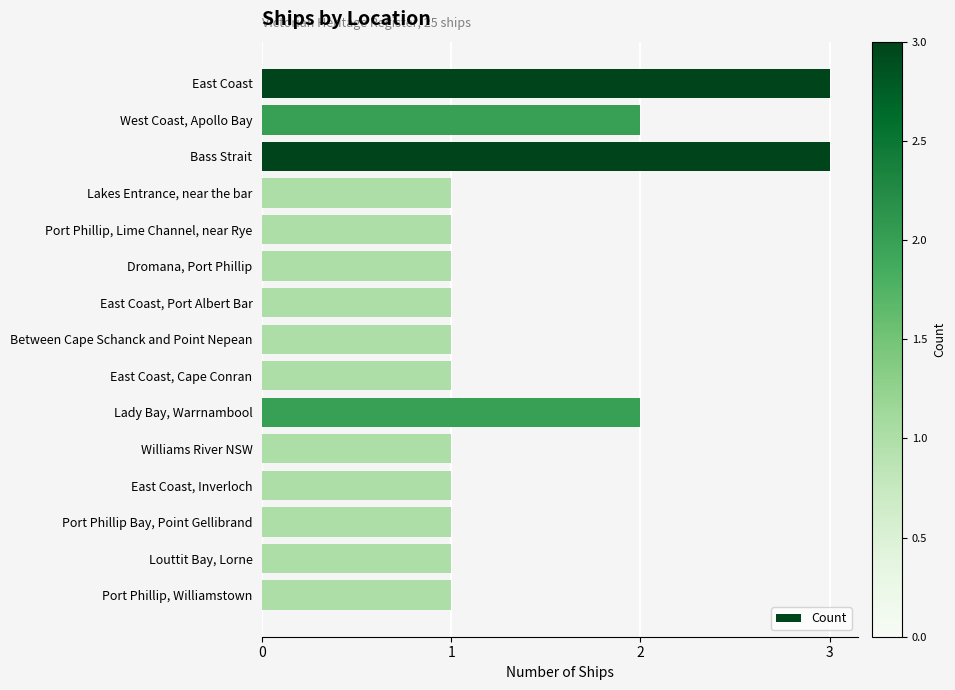

What is the value of the 11th bar from the top?

1